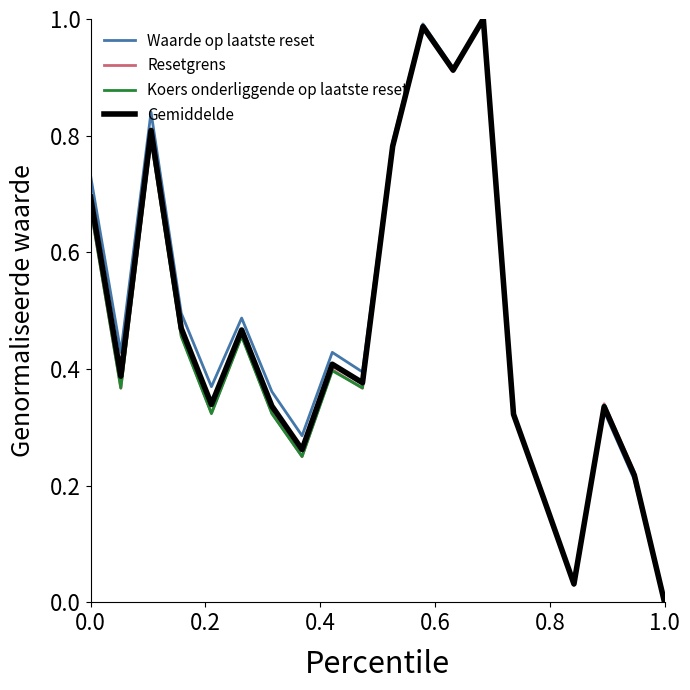

What are all the series names shown in the legend?

Waarde op laatste reset, Resetgrens, Koers onderliggende op laatste reset, Gemiddelde